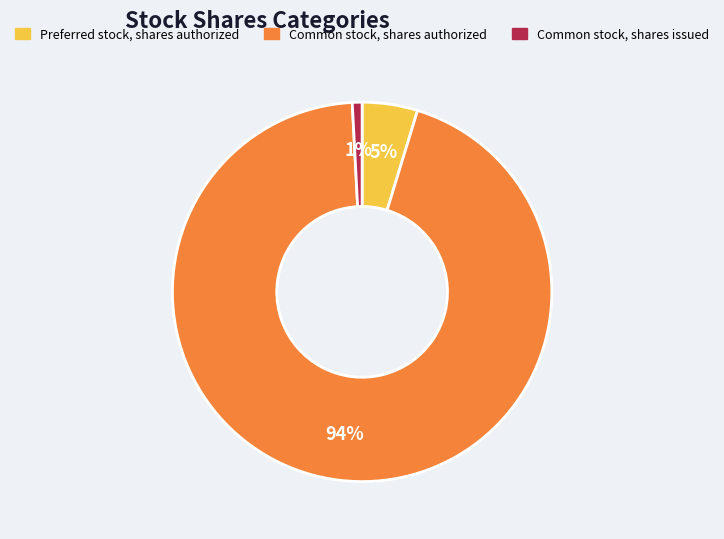

What percentage is the Preferred stock, shares authorized slice, to the nearest percent?

5%